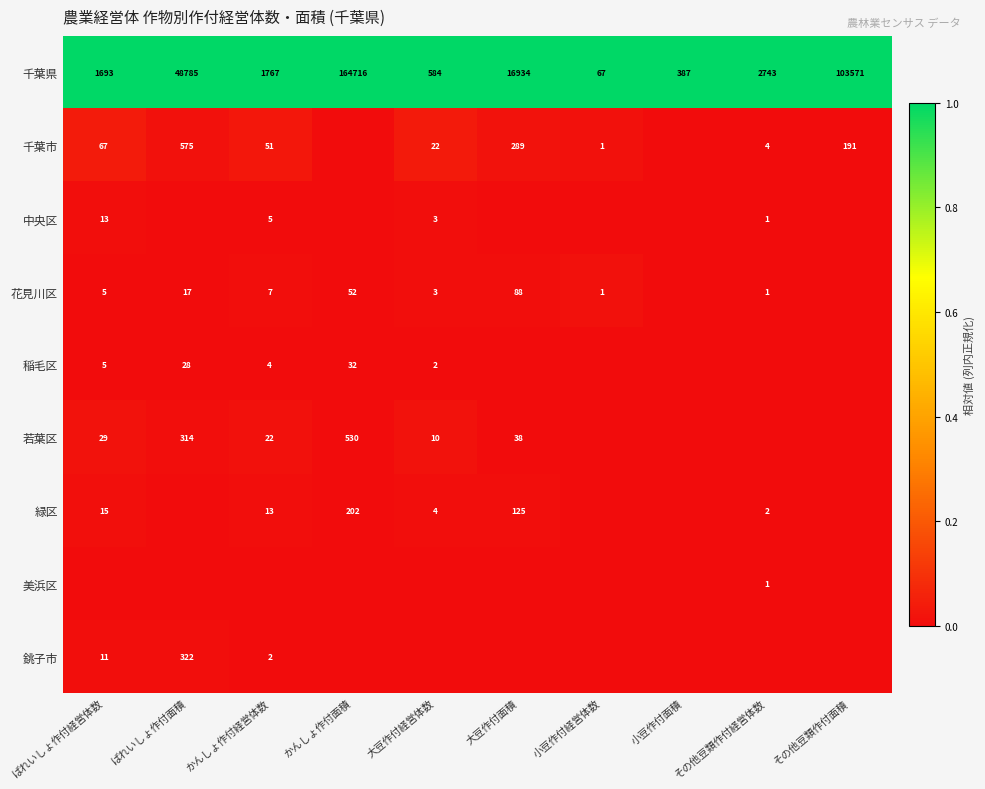

What is the difference between the 花見川区 values at その他豆類作付経営体数 and かんしょ作付経営体数?

6